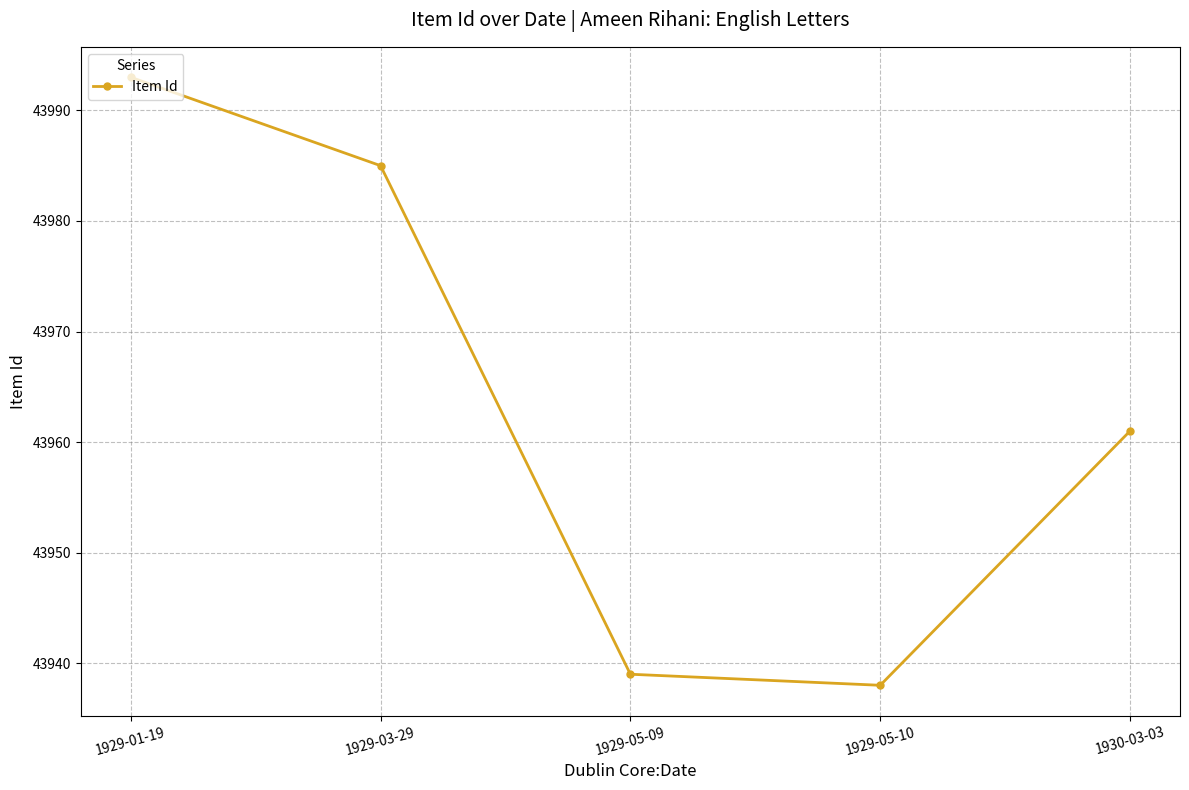

Reading left to right, what are all the values shown in this chart?

1929-01-19=43993	1929-03-29=43985	1929-05-09=43939	1929-05-10=43938	1930-03-03=43961